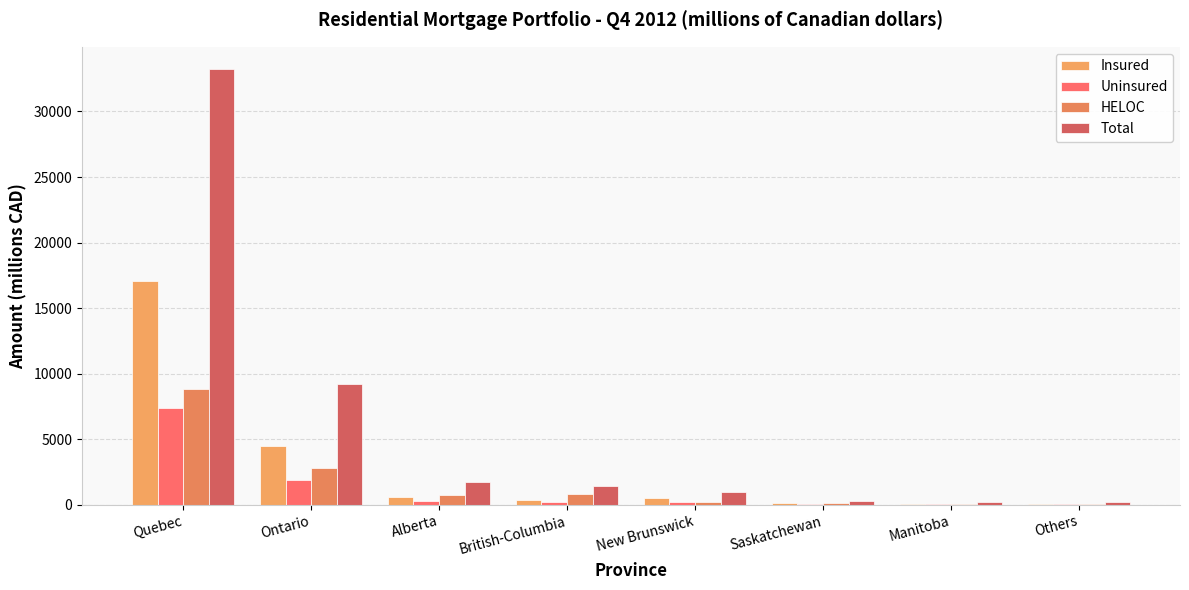

How many categories are shown in the chart?

8